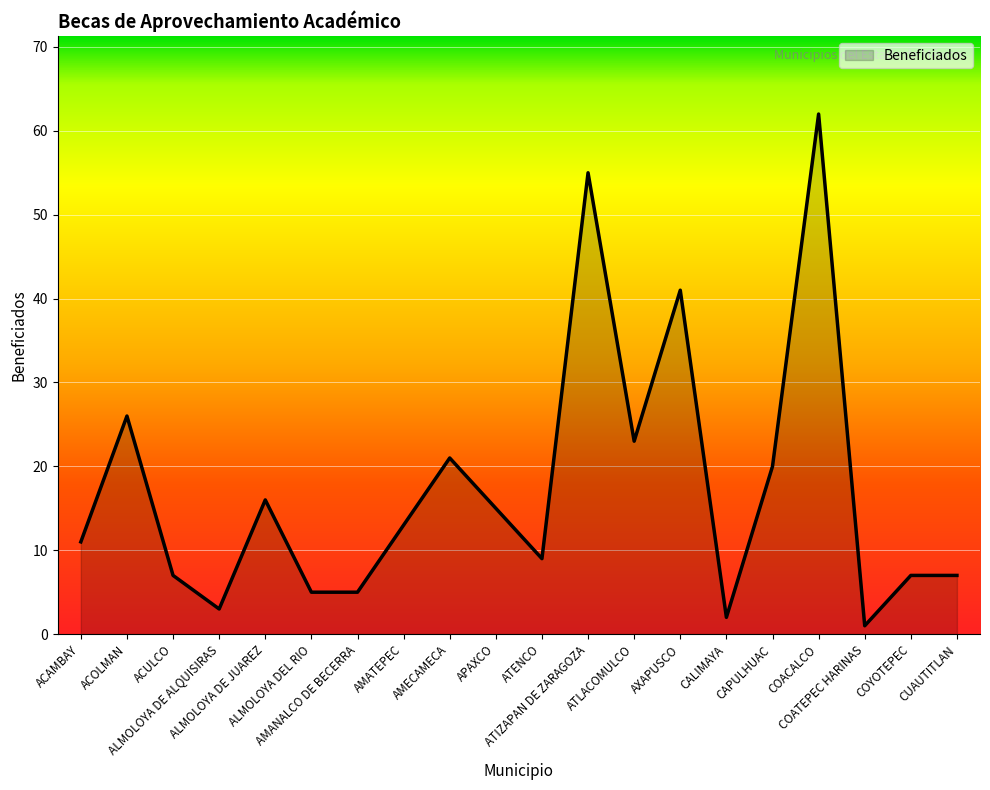

What is the difference between the second highest and second lowest values?

53